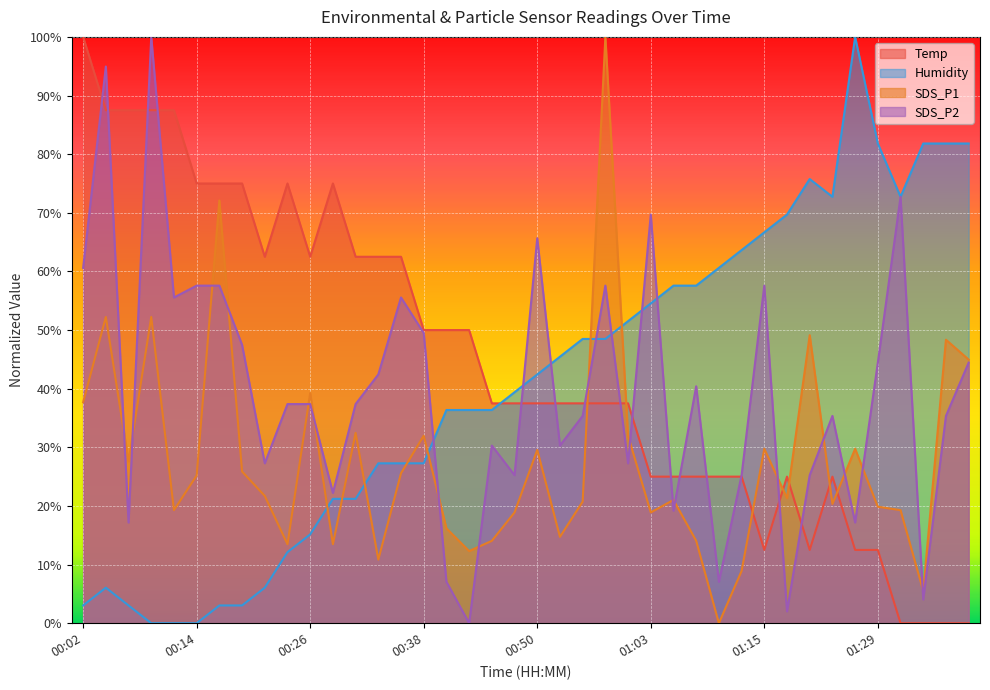

What position from the right is 01:03?

15